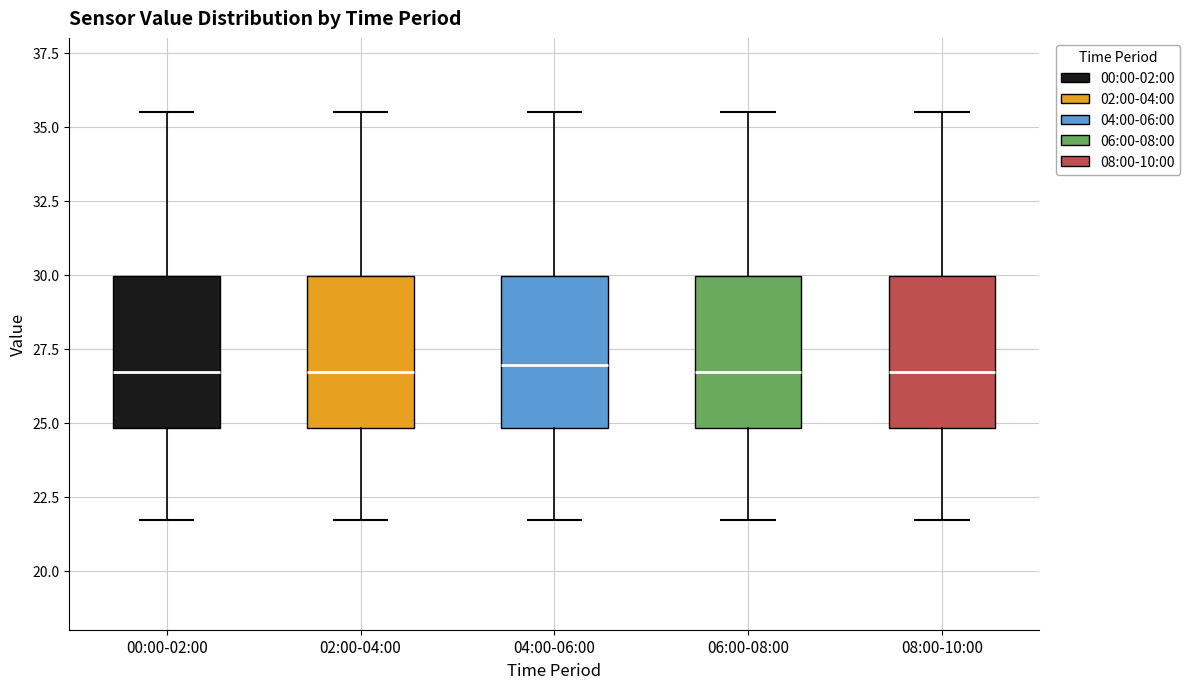

Reading left to right, read every box against the y-axis: the position of its median line, the range the box covers, and the ends of its whiskers. The values are not printed on the chart, so give them approximately, as read against the axis.

00:00-02:00: median 26.5, box 25.0 to 30.0, whiskers 21.5 to 35.5
02:00-04:00: median 26.5, box 25.0 to 30.0, whiskers 21.5 to 35.5
04:00-06:00: median 27.0, box 25.0 to 30.0, whiskers 21.5 to 35.5
06:00-08:00: median 26.5, box 25.0 to 30.0, whiskers 21.5 to 35.5
08:00-10:00: median 26.5, box 25.0 to 30.0, whiskers 21.5 to 35.5